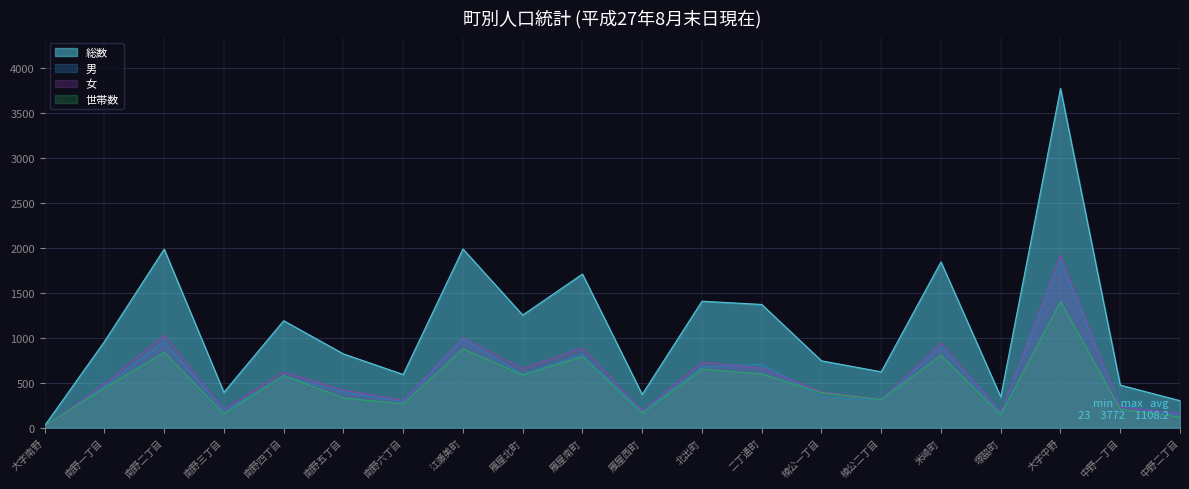

At which label does 男 reach its peak?

大字中野